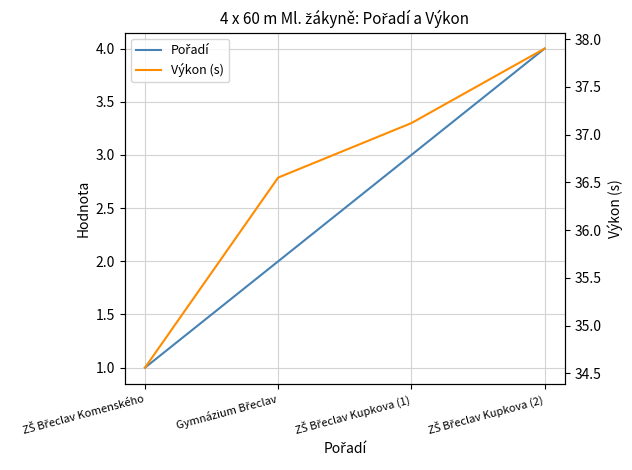

Does the chart have visible grid lines?

Yes